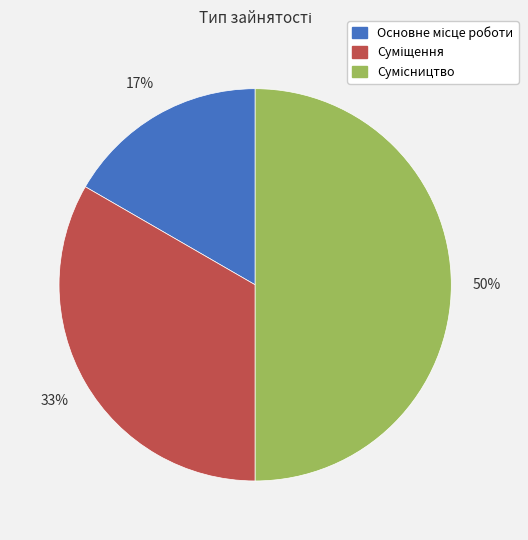

To the nearest percent, what is the difference between the largest and smallest slice percentages?

33%